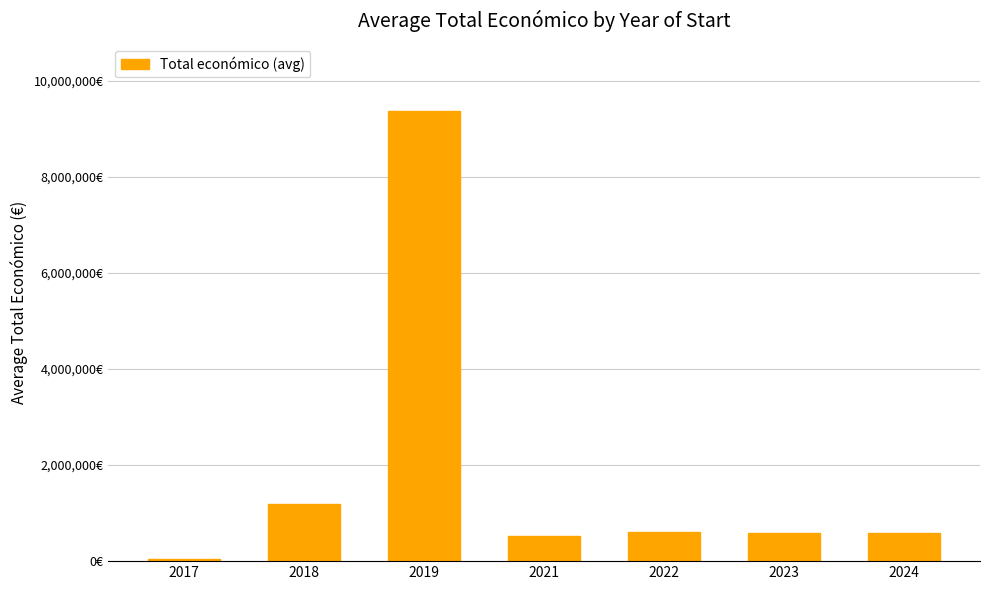

What is the ratio of the value at 2017 to the value at 2024?

0.1